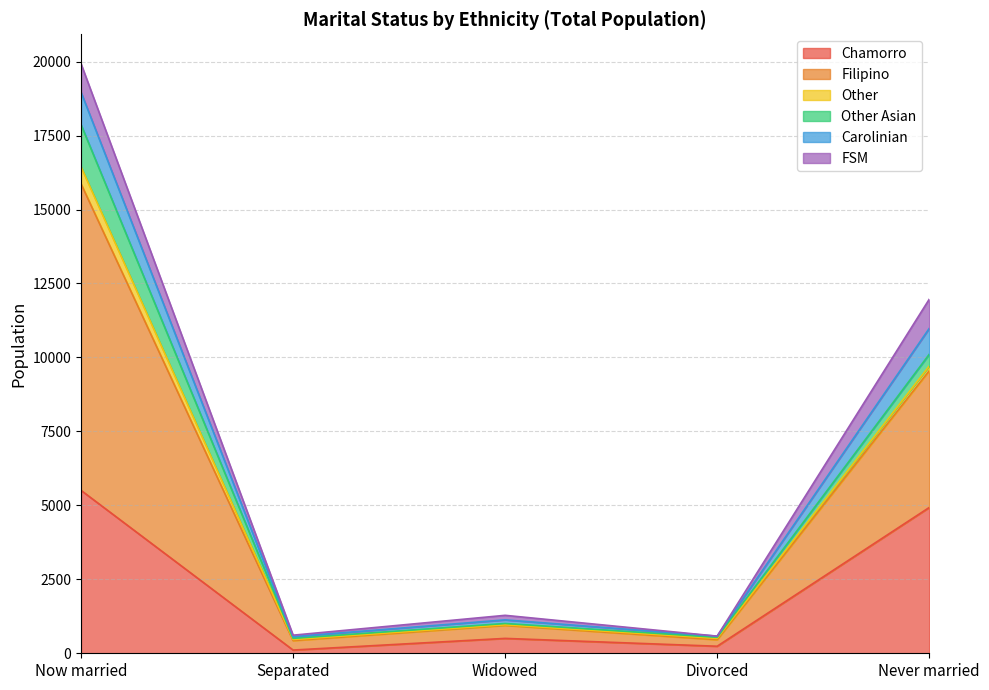

Where does the Filipino series first go above 1007?

Now married